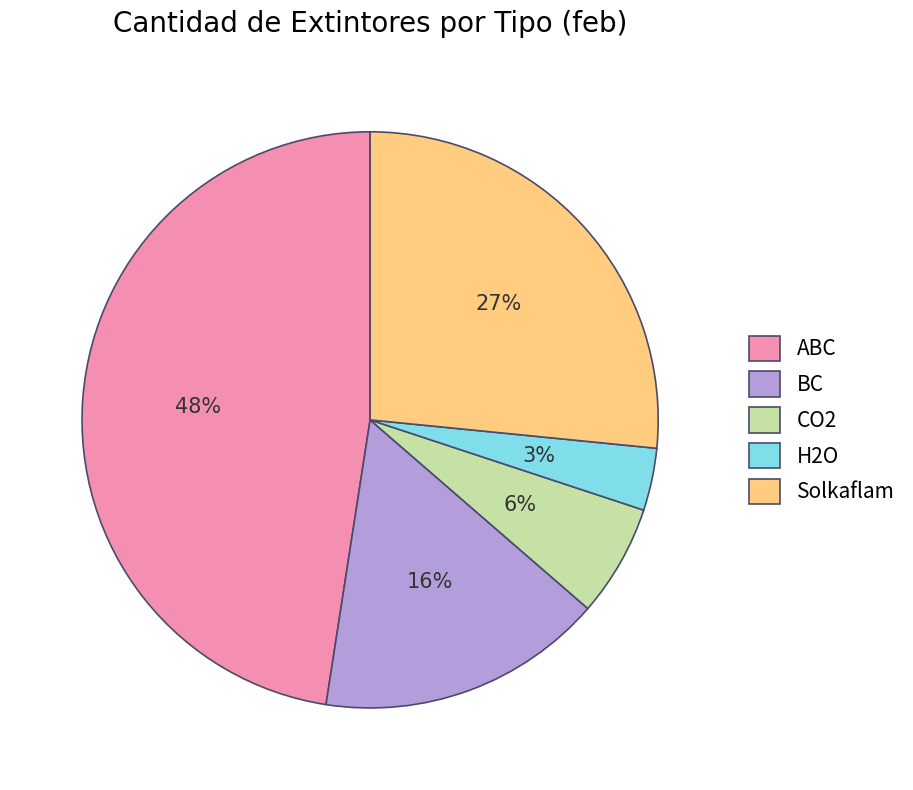

Combined, do CO2 and BC account for over 50%?

No